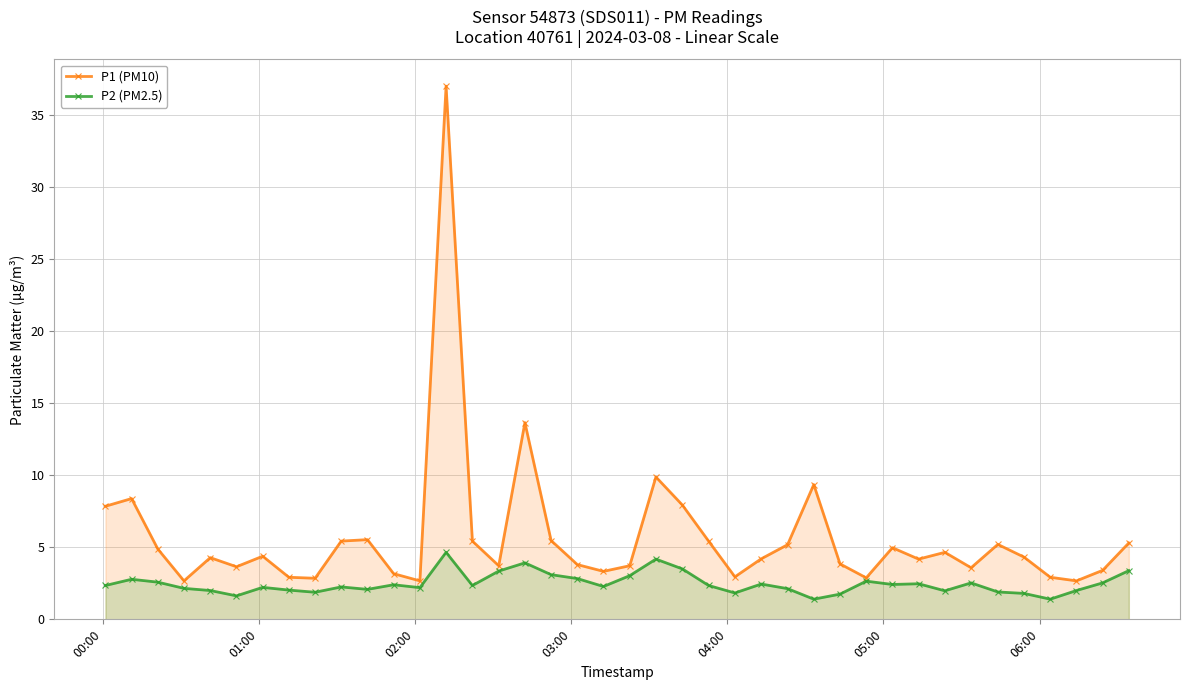

Which series has the largest total across all categories?

P1 (PM10)